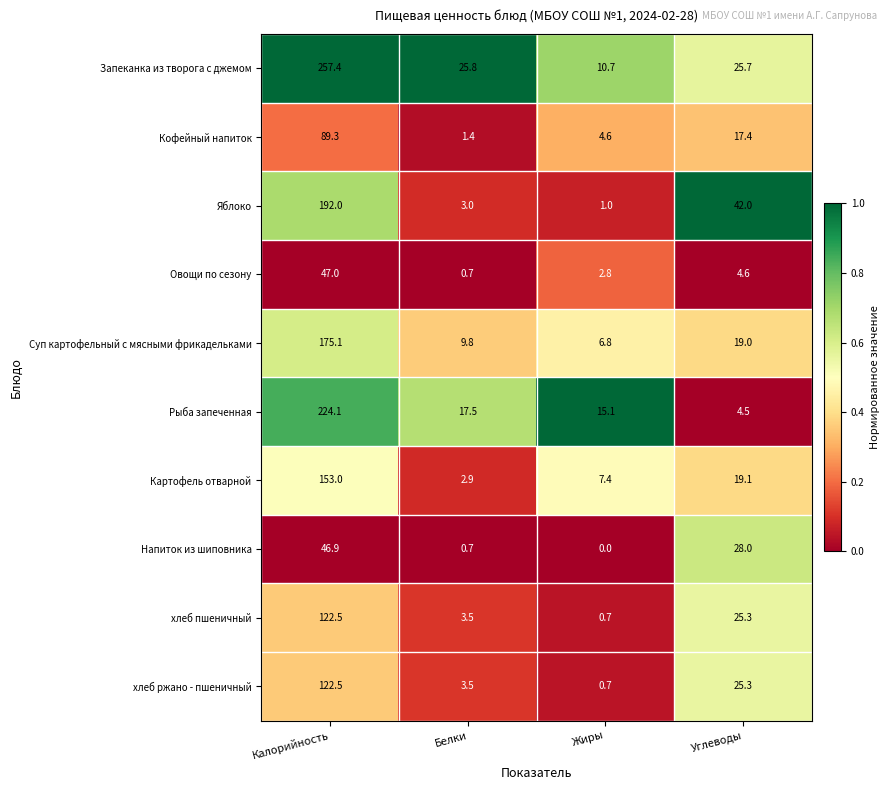

True or false: Яблоко has a value of 3.0 at Белки.

True